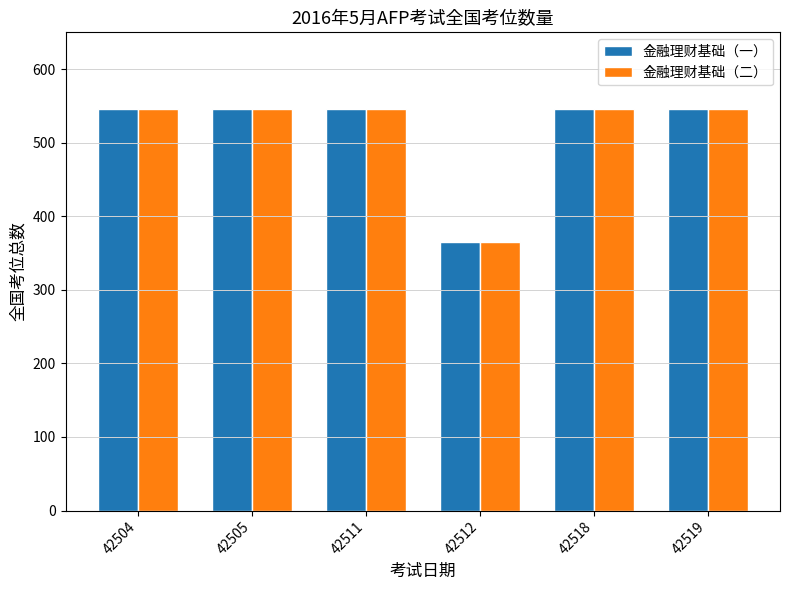

At which category does the chart reach its minimum across all series?

42512